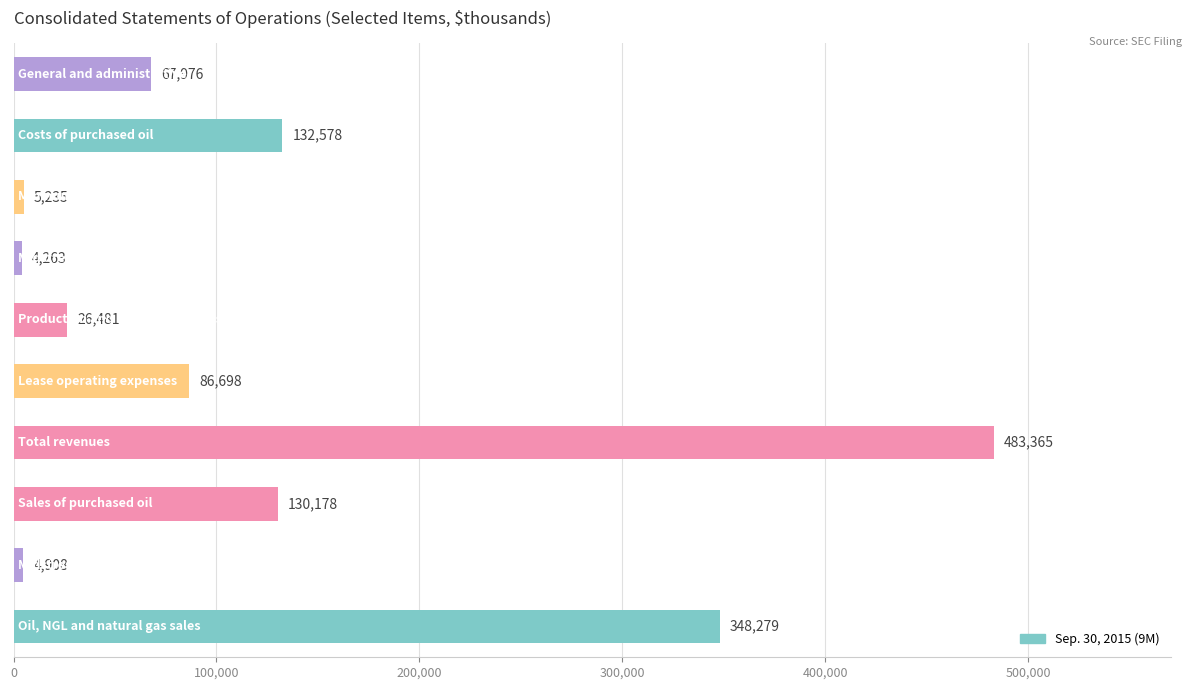

What is the average value?

128996